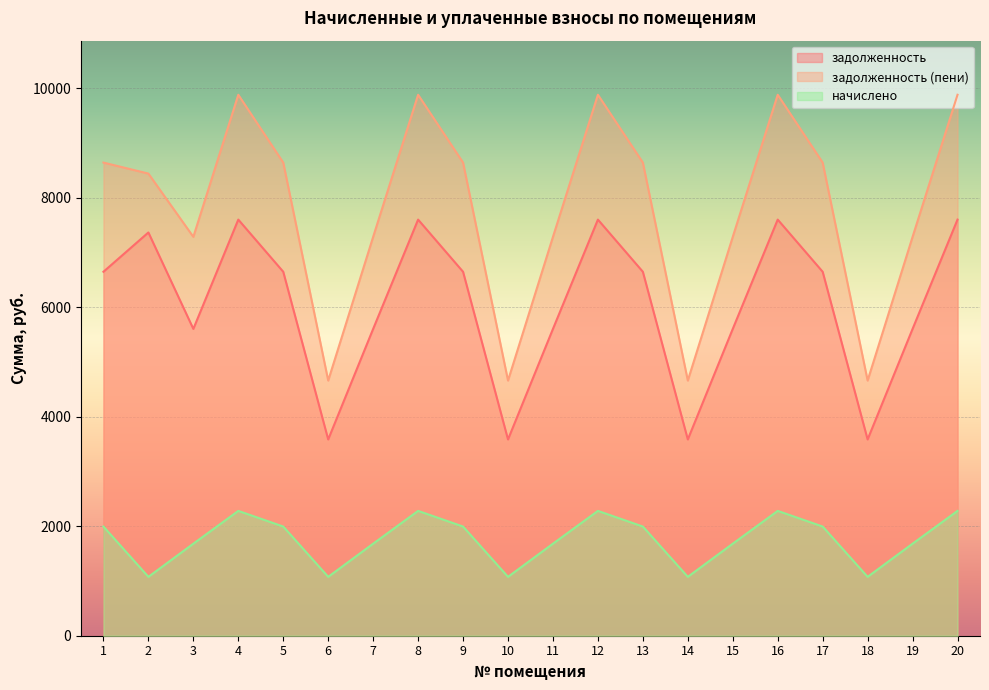

Which label corresponds to the smallest value in the chart?

2